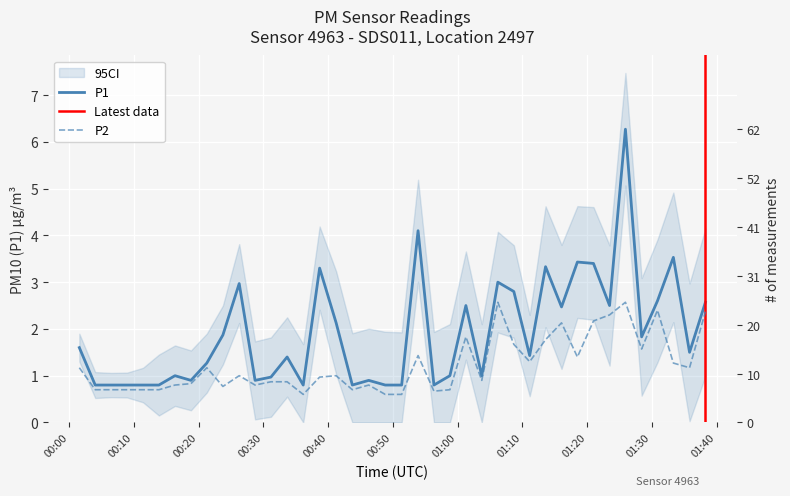

True or false: P2 and P1 intersect in this chart.

False